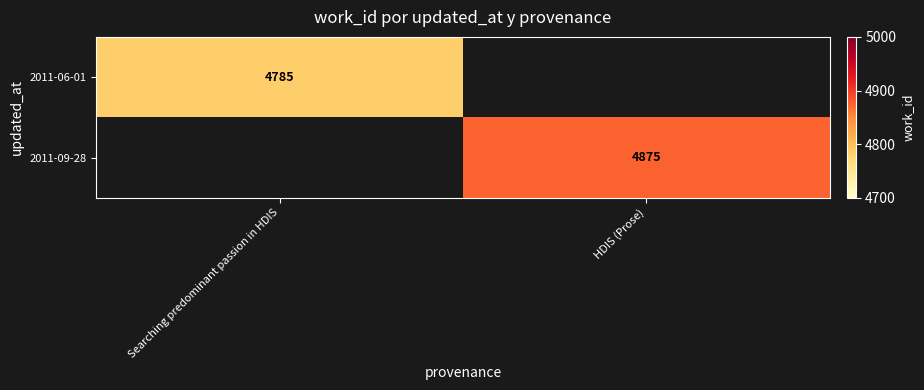

The value of 2011-09-28 at HDIS (Prose) is 7690. True or false?

False